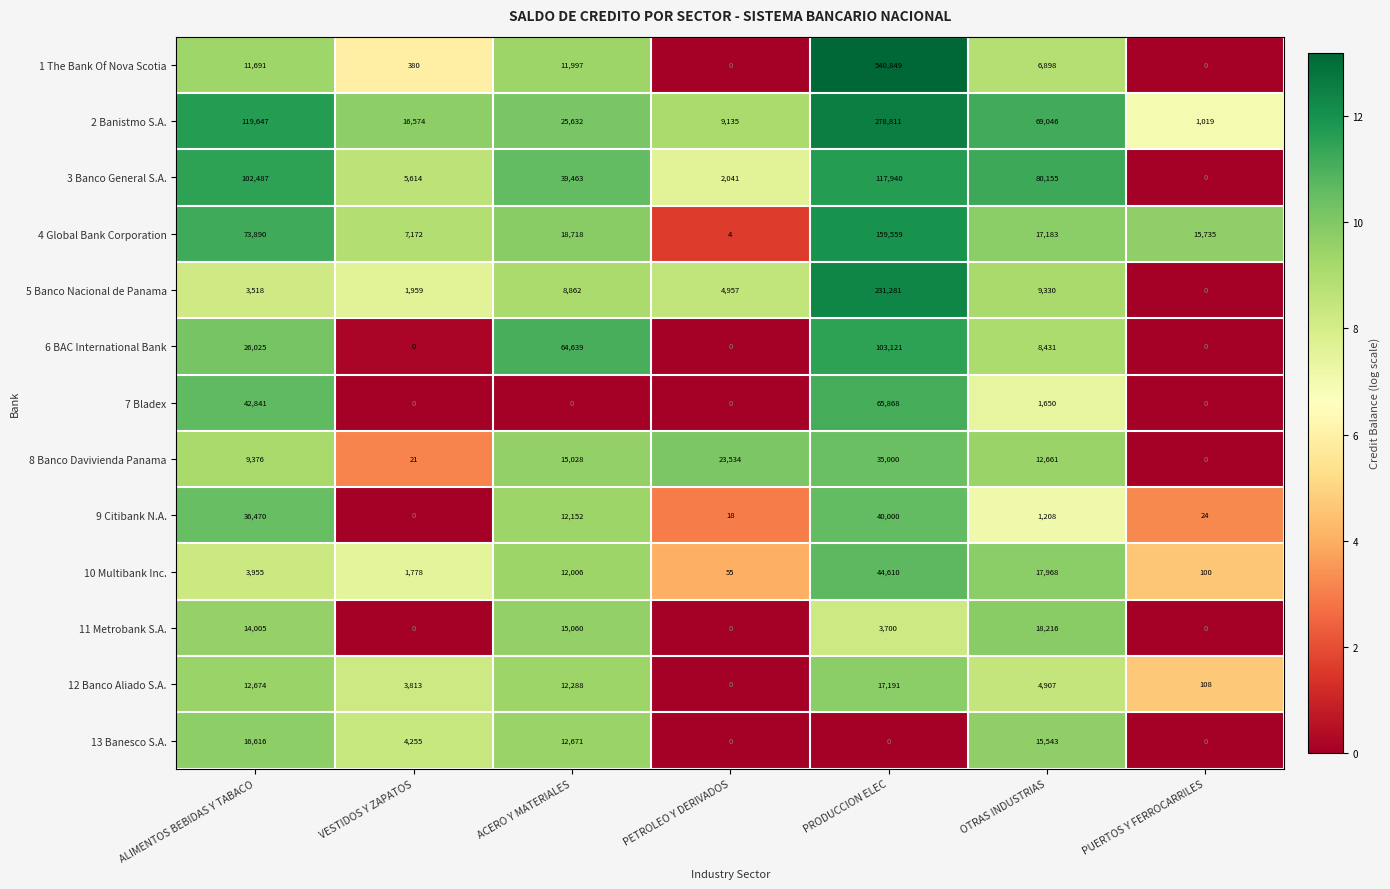

At which label does 13 Banesco S.A. first exceed 4255?

ALIMENTOS BEBIDAS Y TABACO